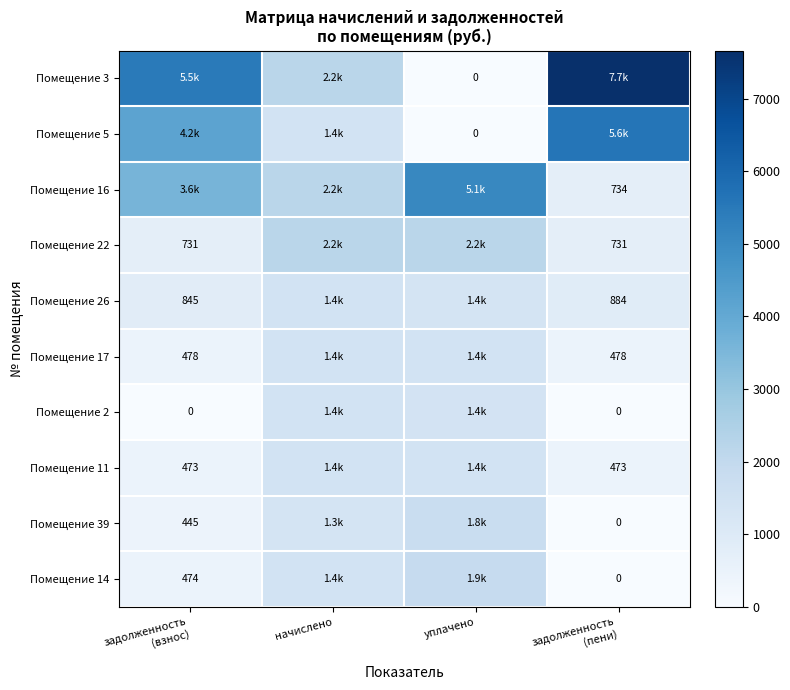

How many data points in Помещение 39 are above 1334?

2